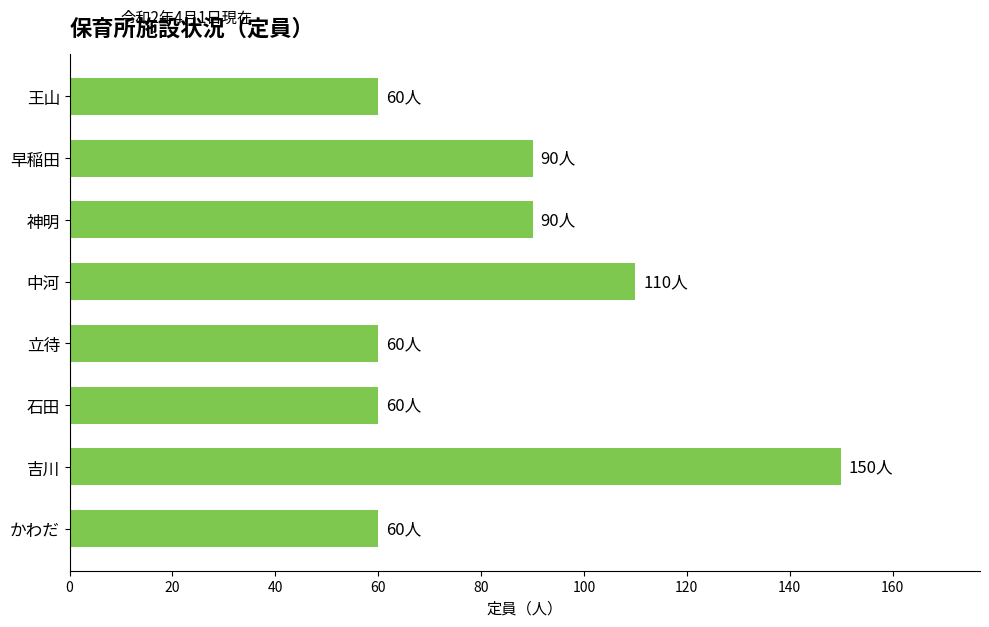

Which label corresponds to the largest value in the chart?

吉川